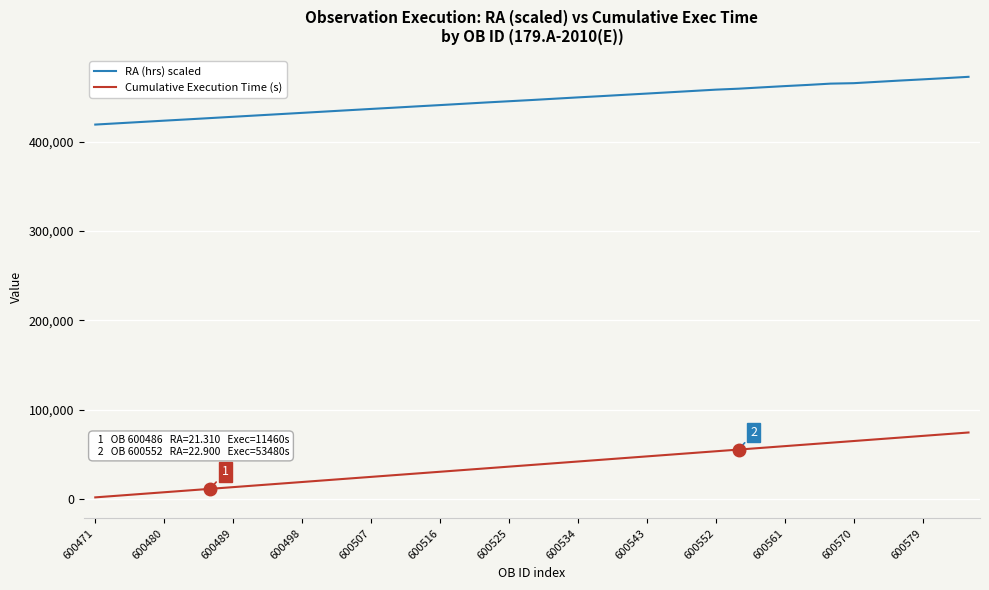

List the series in order of their peak value, lowest first.

Cumulative Execution Time (s), RA (hrs) scaled